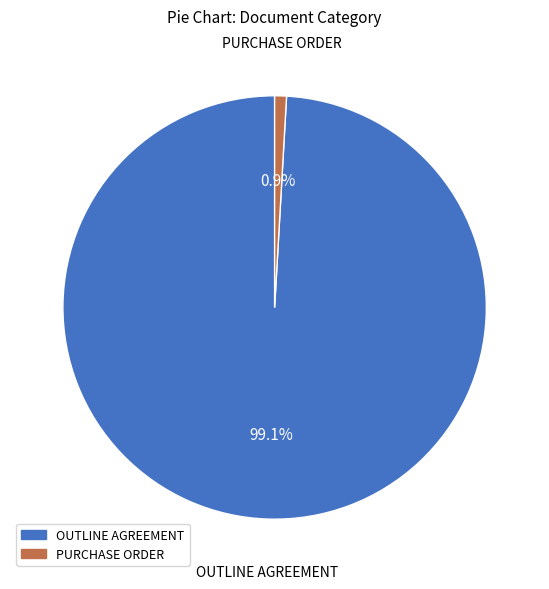

How many segments does this pie chart have?

2